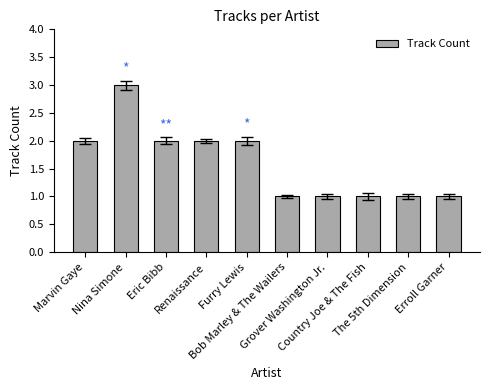

What is the difference between the values at Grover Washington Jr. and Nina Simone?

2